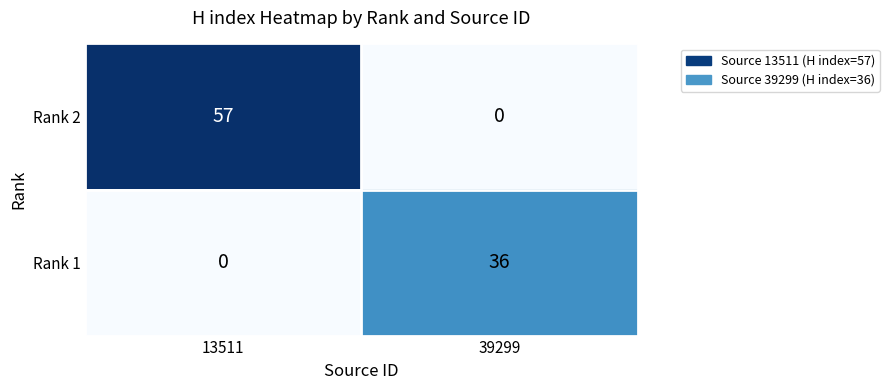

What is the average value of the Rank 1 series?

18